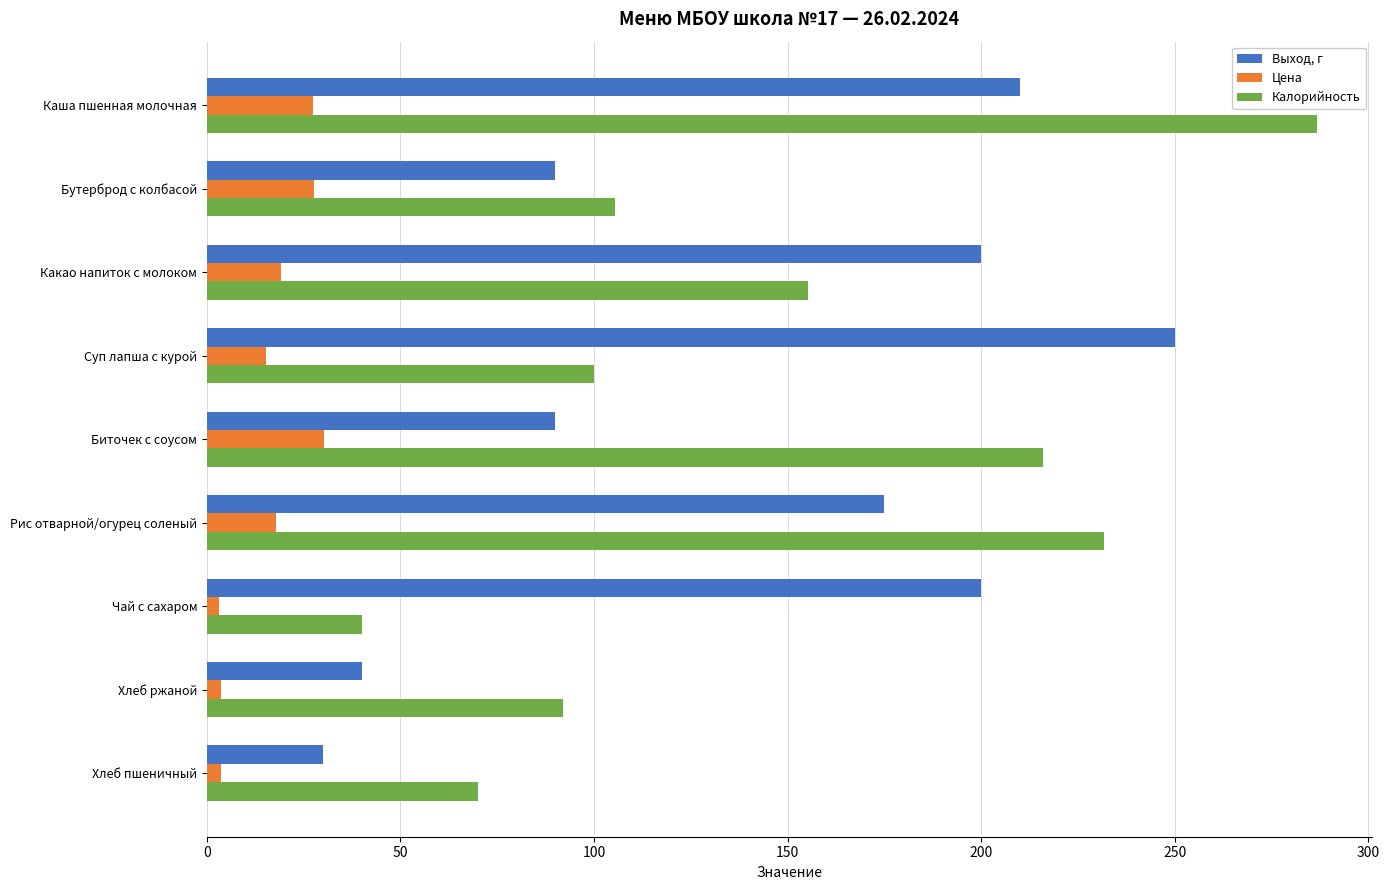

Rank the series at Какао напиток с молоком from highest to lowest value.

Выход, г, Калорийность, Цена